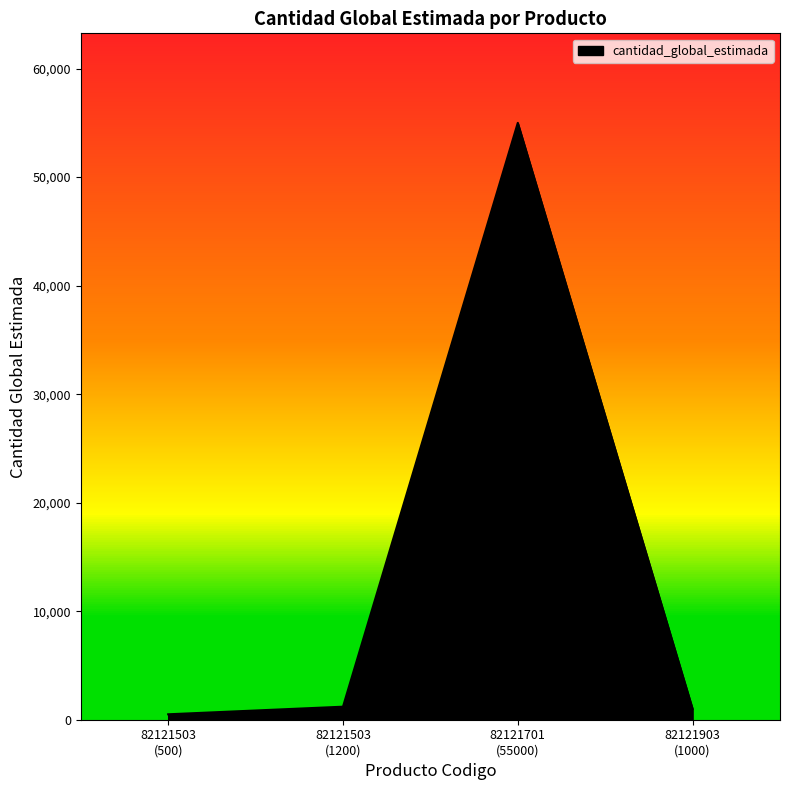

Which label corresponds to the largest value in the chart?

82121701
(55000)